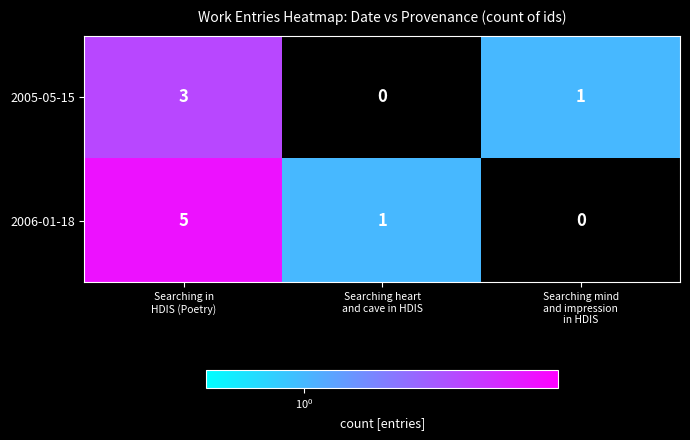

What is the greatest value displayed?

5